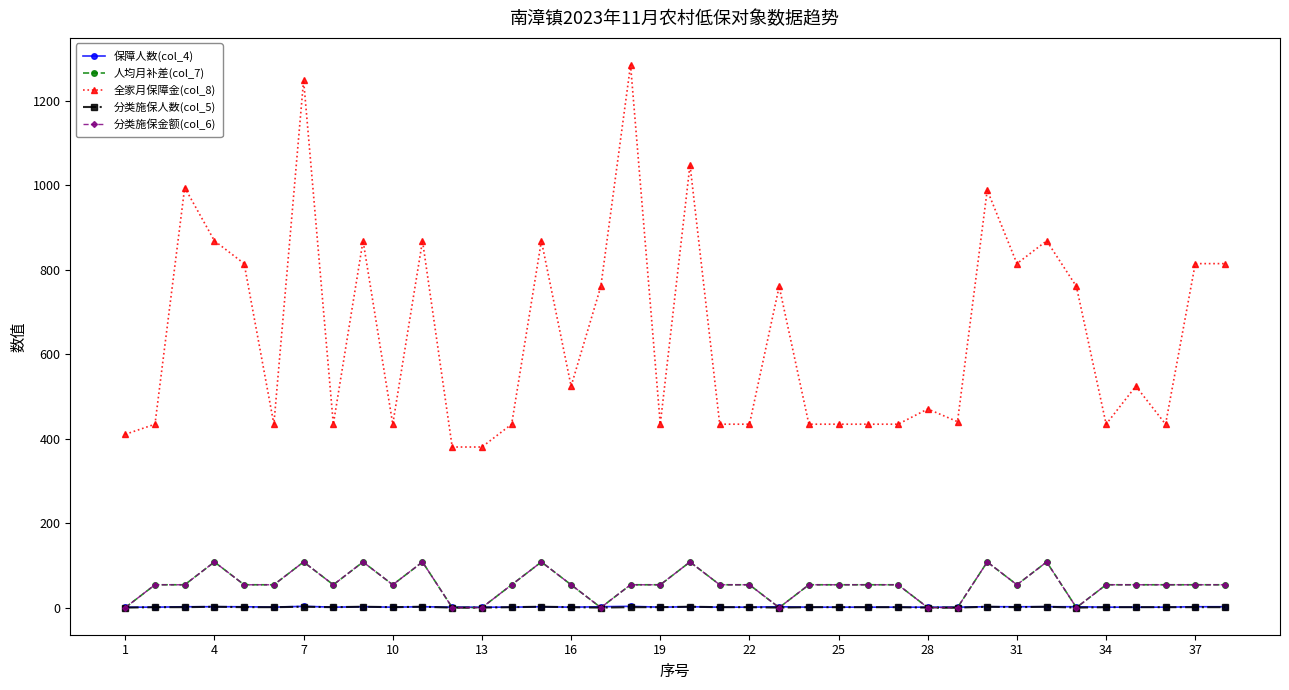

Does the chart have visible grid lines?

No